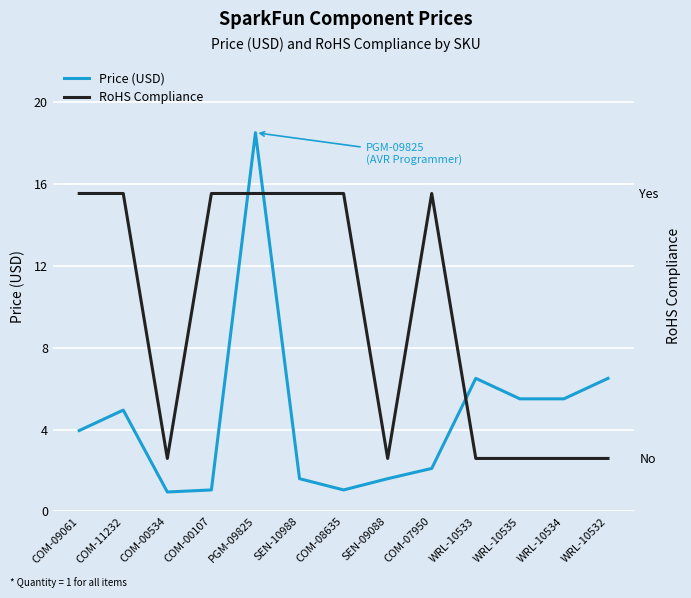

What position from the right is WRL-10534?

2